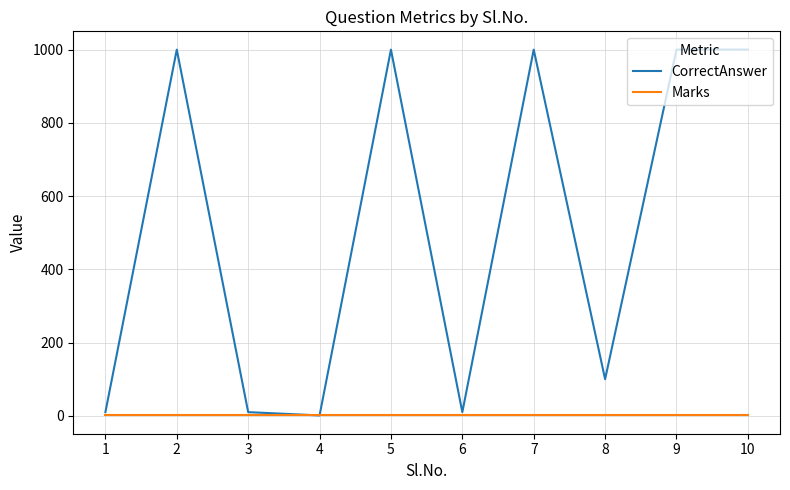

At 1, list the series in order from smallest to largest.

Marks, CorrectAnswer